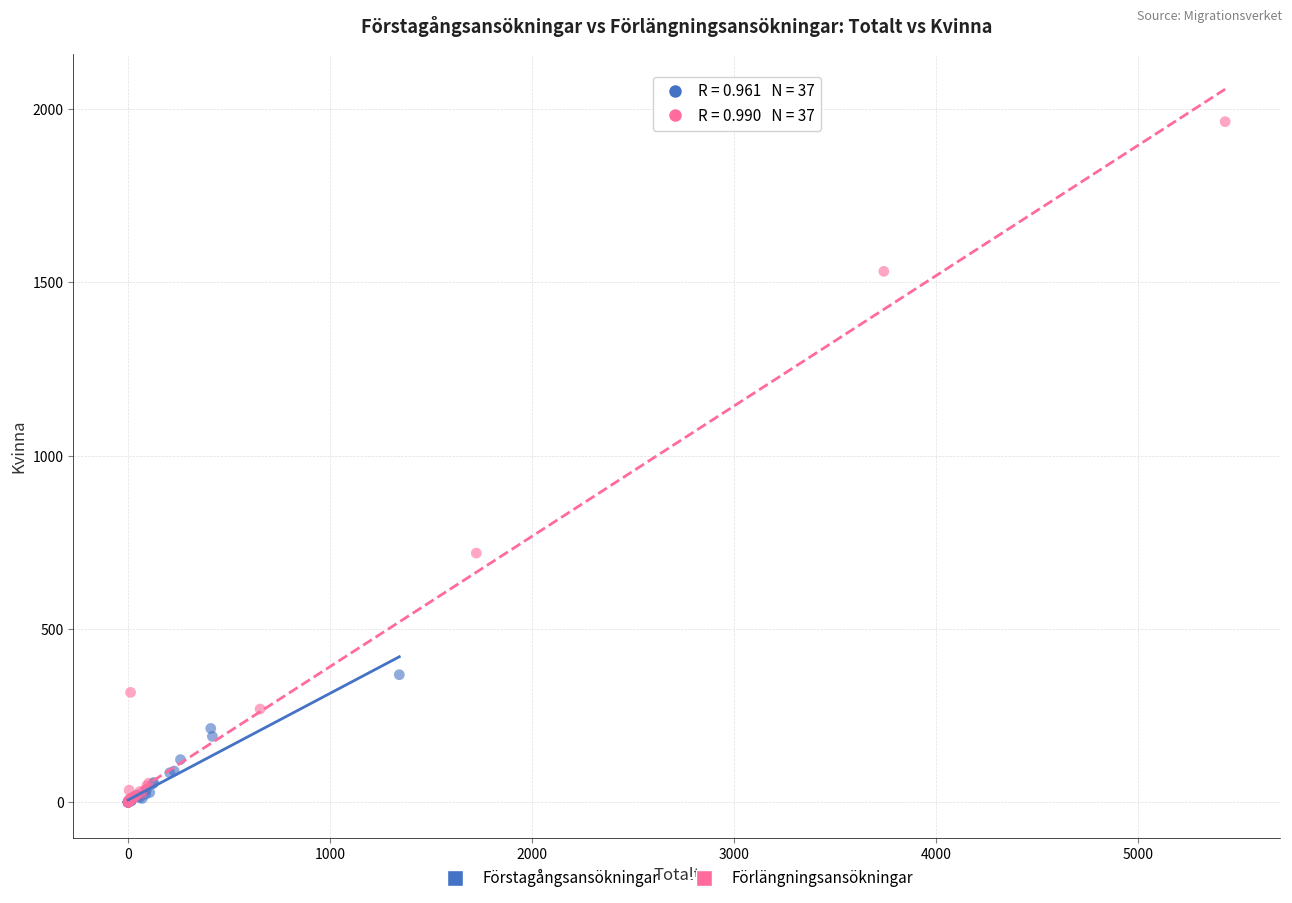

Which series contains the highest Y value?

Förlängningsansökningar